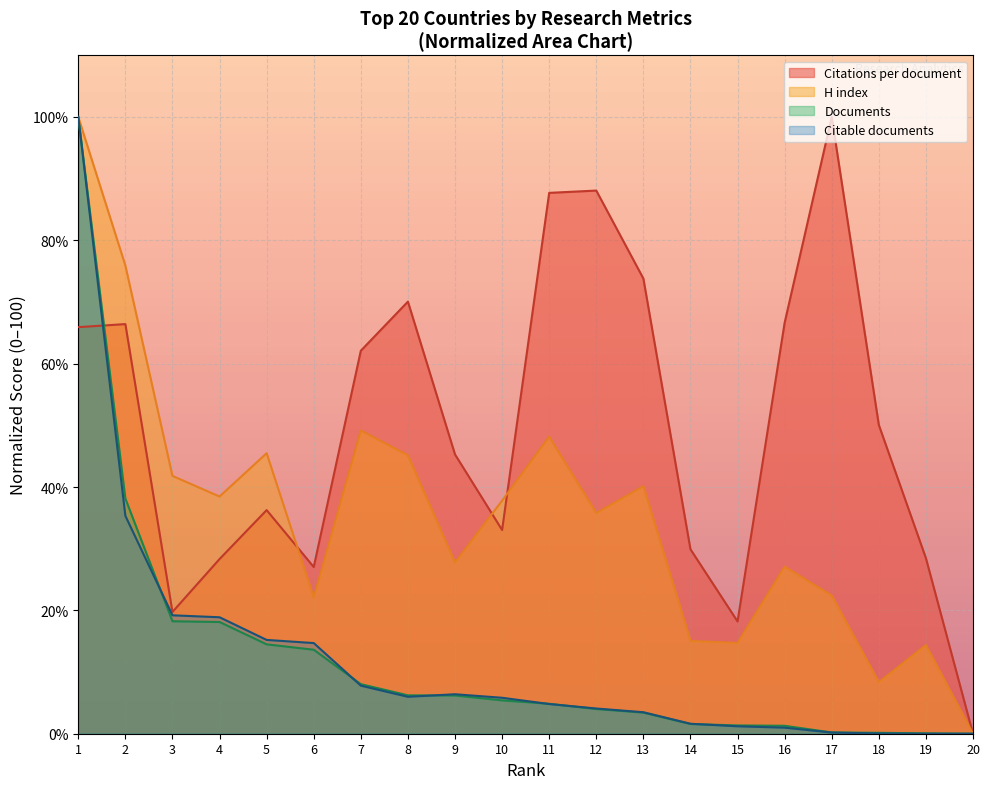

Is it true that Citations per document equals 19.9 at 11?

False